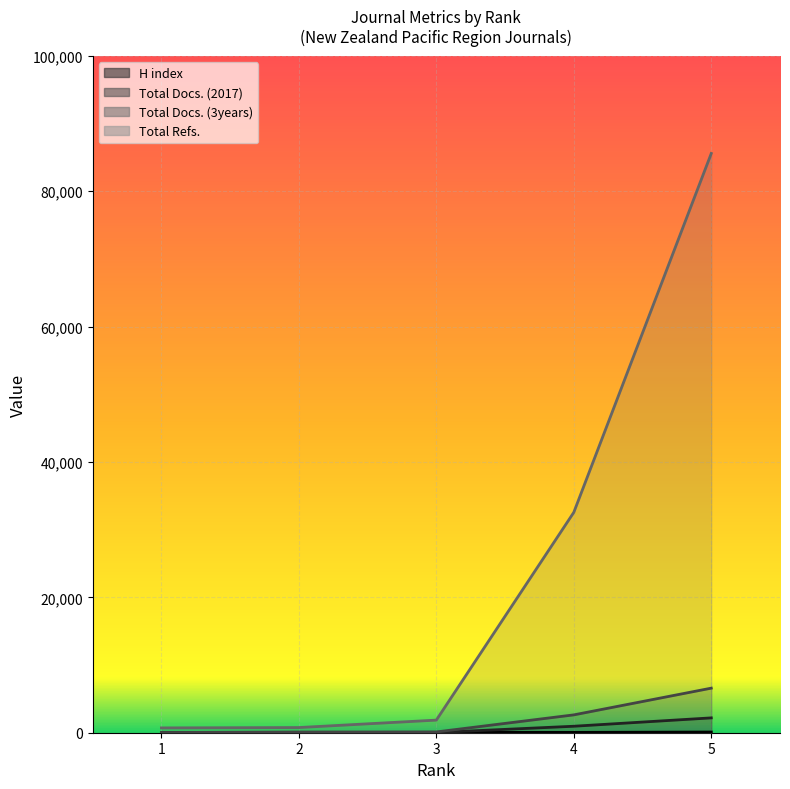

True or false: Total Refs. and H index intersect in this chart.

False